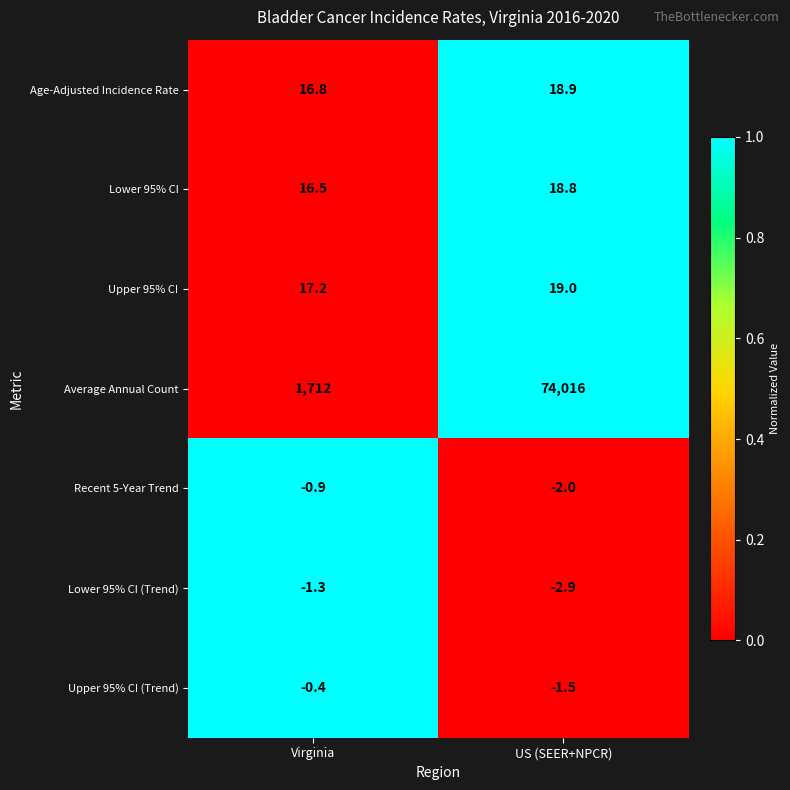

Read the Average Annual Count value at Virginia.

1712.0